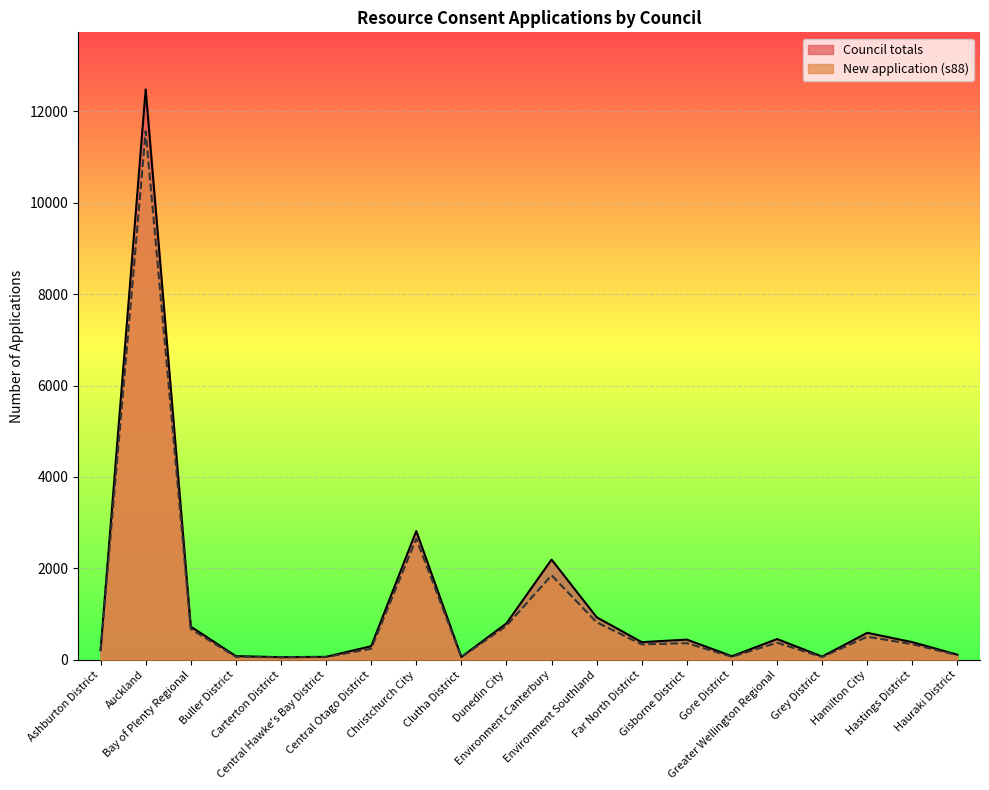

At which label does New application (s88) reach its minimum?

Carterton District